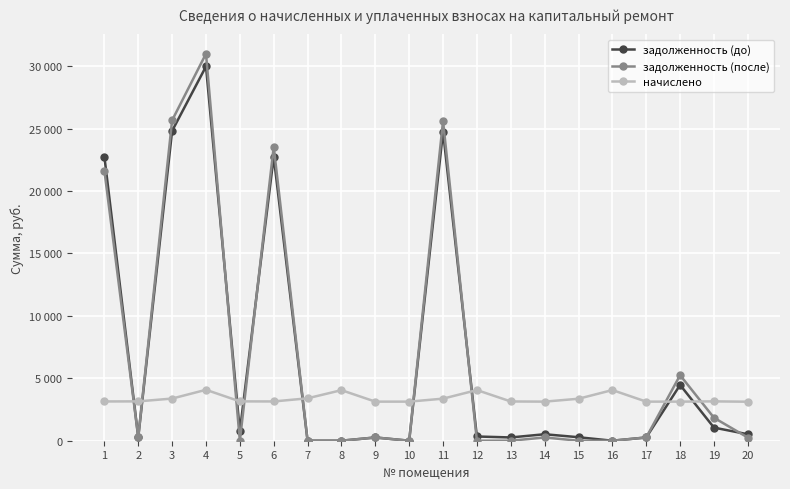

Is it true that задолженность (после) equals 12469.6 at 8?

False